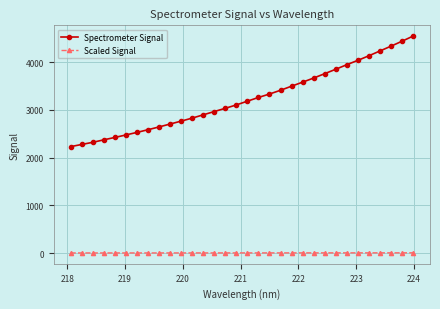

Which series has the largest range (max minus min)?

Spectrometer Signal